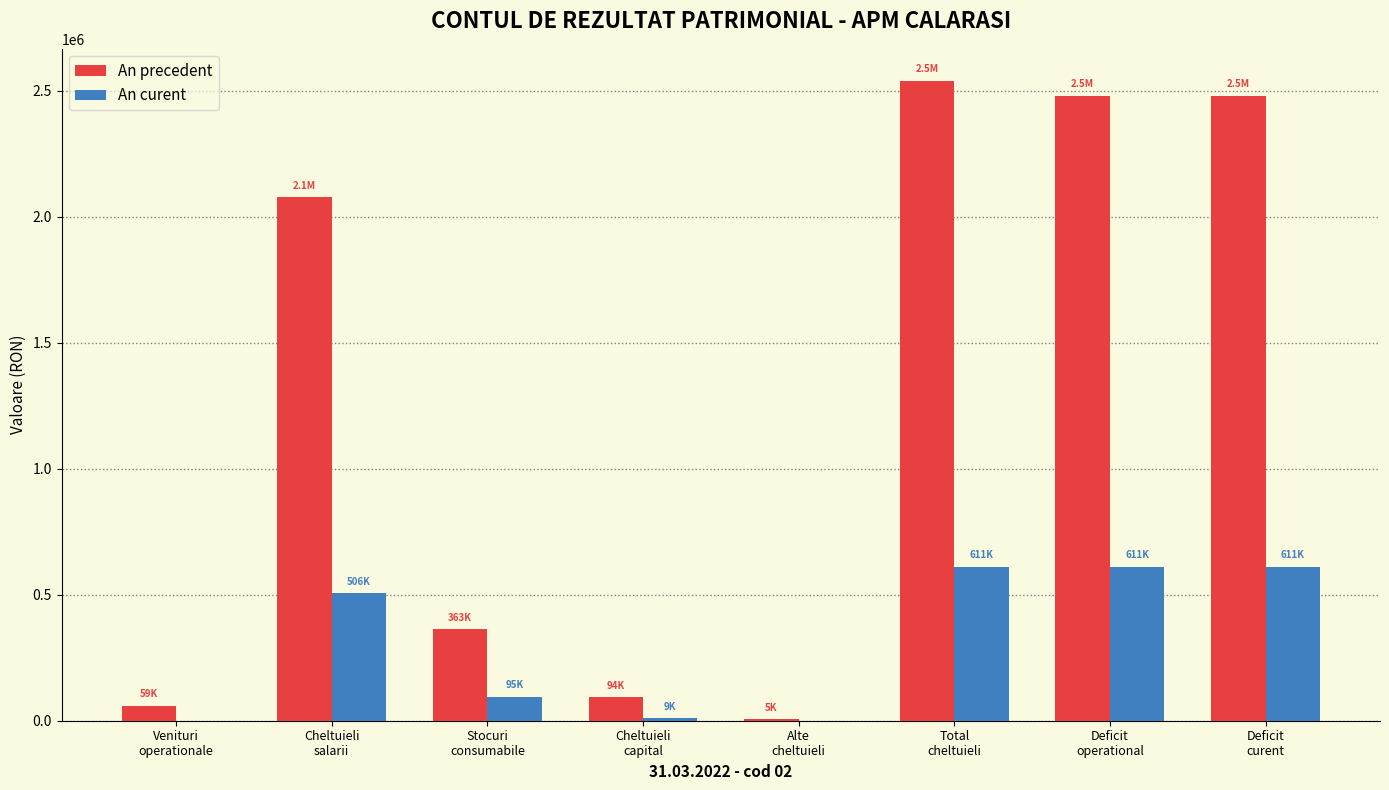

What is the sum of all An precedent values?

10096566